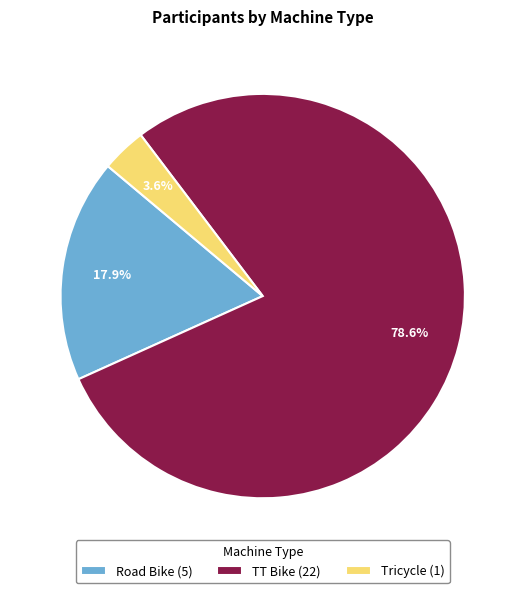

What percentage do Tricycle and TT Bike together represent?

82.1%